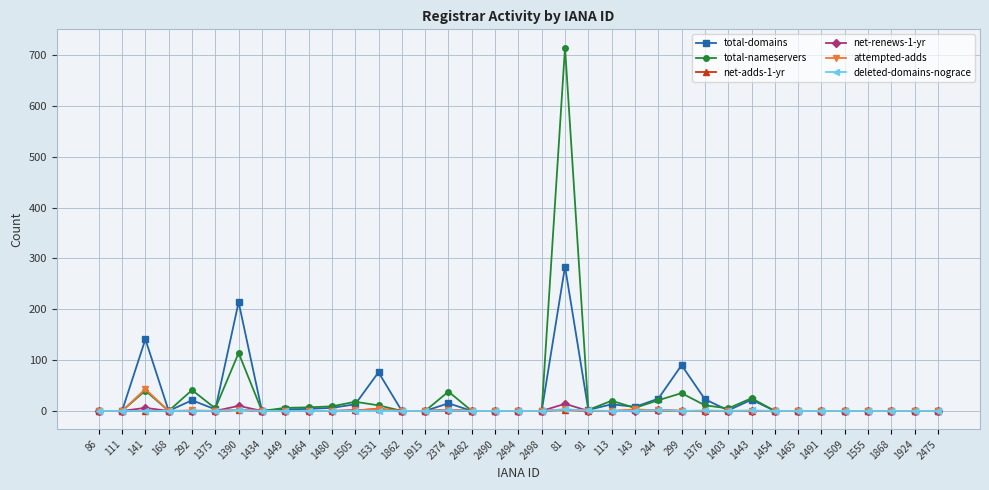

How many series are shown in this chart?

6